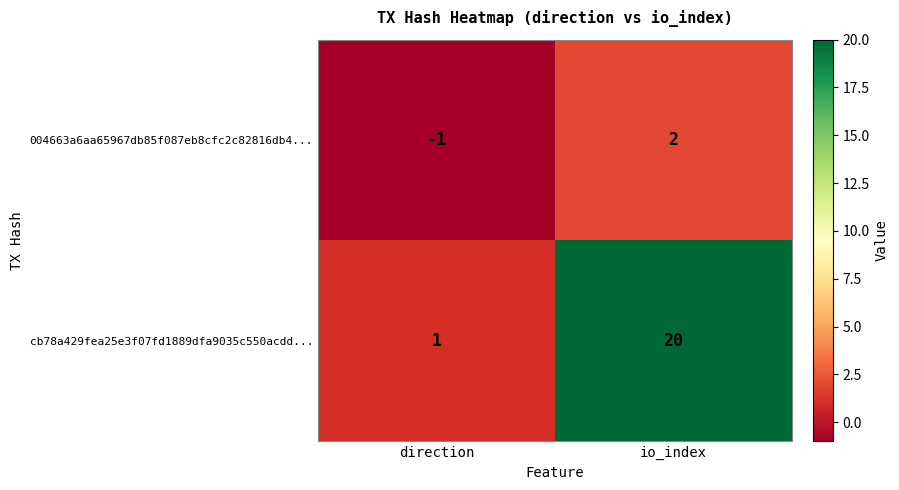

Which series has the largest total across all categories?

cb78a429fea25e3f07fd1889dfa9035c550acdd...